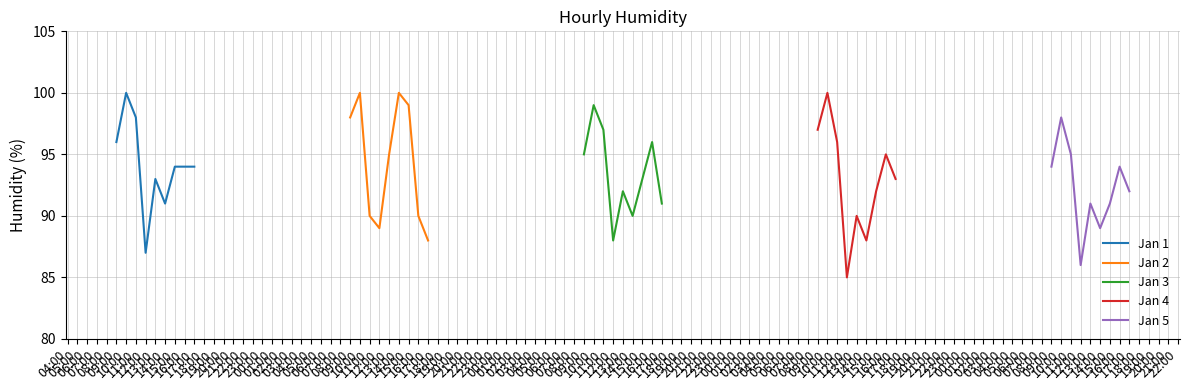

The value of Jan 3 at 17:00 is 91. True or false?

True